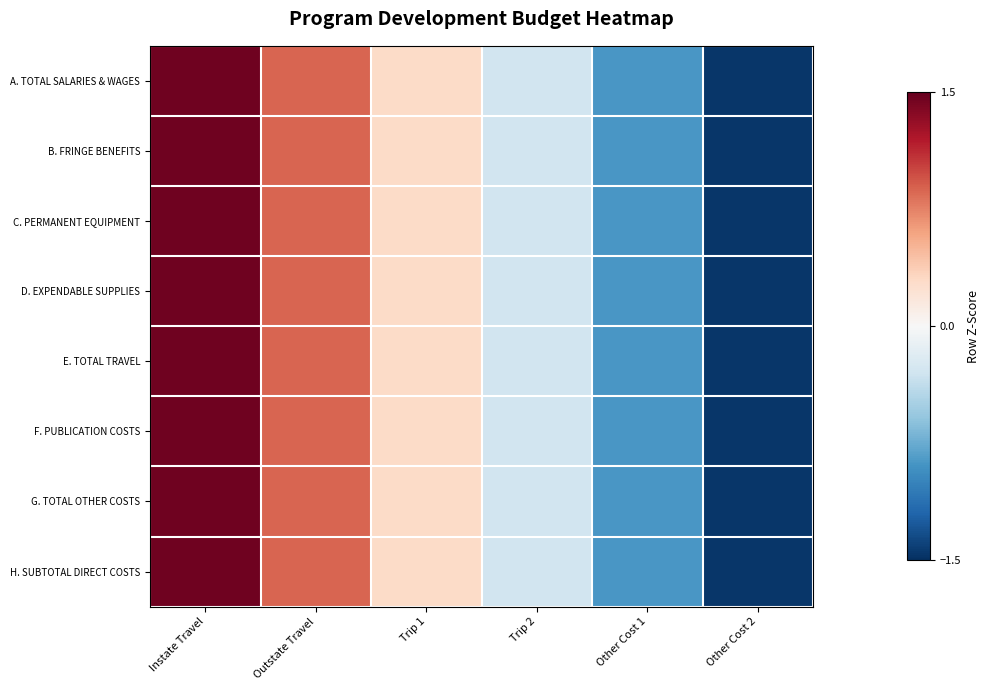

Reading left to right, list all the values displayed in this chart.

A. TOTAL SALARIES & WAGES: Instate Travel=1.5	Outstate Travel=0.9	Trip 1=0.3	Trip 2=-0.3	Other Cost 1=-0.9	Other Cost 2=-1.5
B. FRINGE BENEFITS: Instate Travel=1.5	Outstate Travel=0.9	Trip 1=0.3	Trip 2=-0.3	Other Cost 1=-0.9	Other Cost 2=-1.5
C. PERMANENT EQUIPMENT: Instate Travel=1.5	Outstate Travel=0.9	Trip 1=0.3	Trip 2=-0.3	Other Cost 1=-0.9	Other Cost 2=-1.5
D. EXPENDABLE SUPPLIES: Instate Travel=1.5	Outstate Travel=0.9	Trip 1=0.3	Trip 2=-0.3	Other Cost 1=-0.9	Other Cost 2=-1.5
E. TOTAL TRAVEL: Instate Travel=1.5	Outstate Travel=0.9	Trip 1=0.3	Trip 2=-0.3	Other Cost 1=-0.9	Other Cost 2=-1.5
F. PUBLICATION COSTS: Instate Travel=1.5	Outstate Travel=0.9	Trip 1=0.3	Trip 2=-0.3	Other Cost 1=-0.9	Other Cost 2=-1.5
G. TOTAL OTHER COSTS: Instate Travel=1.5	Outstate Travel=0.9	Trip 1=0.3	Trip 2=-0.3	Other Cost 1=-0.9	Other Cost 2=-1.5
H. SUBTOTAL DIRECT COSTS: Instate Travel=1.5	Outstate Travel=0.9	Trip 1=0.3	Trip 2=-0.3	Other Cost 1=-0.9	Other Cost 2=-1.5